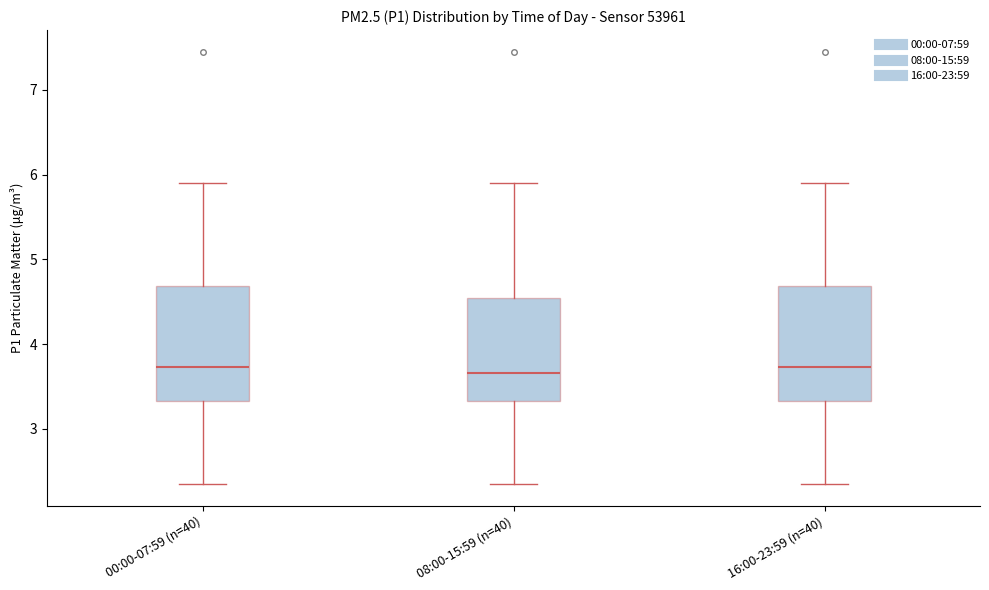

Reading left to right, transcribe this box plot: for each box, give where its median line is, the range the box spans, and where its two whiskers end, as read against the y-axis. The values are not printed on the chart, so give them approximately, as read against the axis.

00:00-07:59 (n=40): median 3.7, box 3.3 to 4.7, whiskers 2.4 to 5.9
08:00-15:59 (n=40): median 3.7, box 3.3 to 4.5, whiskers 2.4 to 5.9
16:00-23:59 (n=40): median 3.7, box 3.3 to 4.7, whiskers 2.4 to 5.9